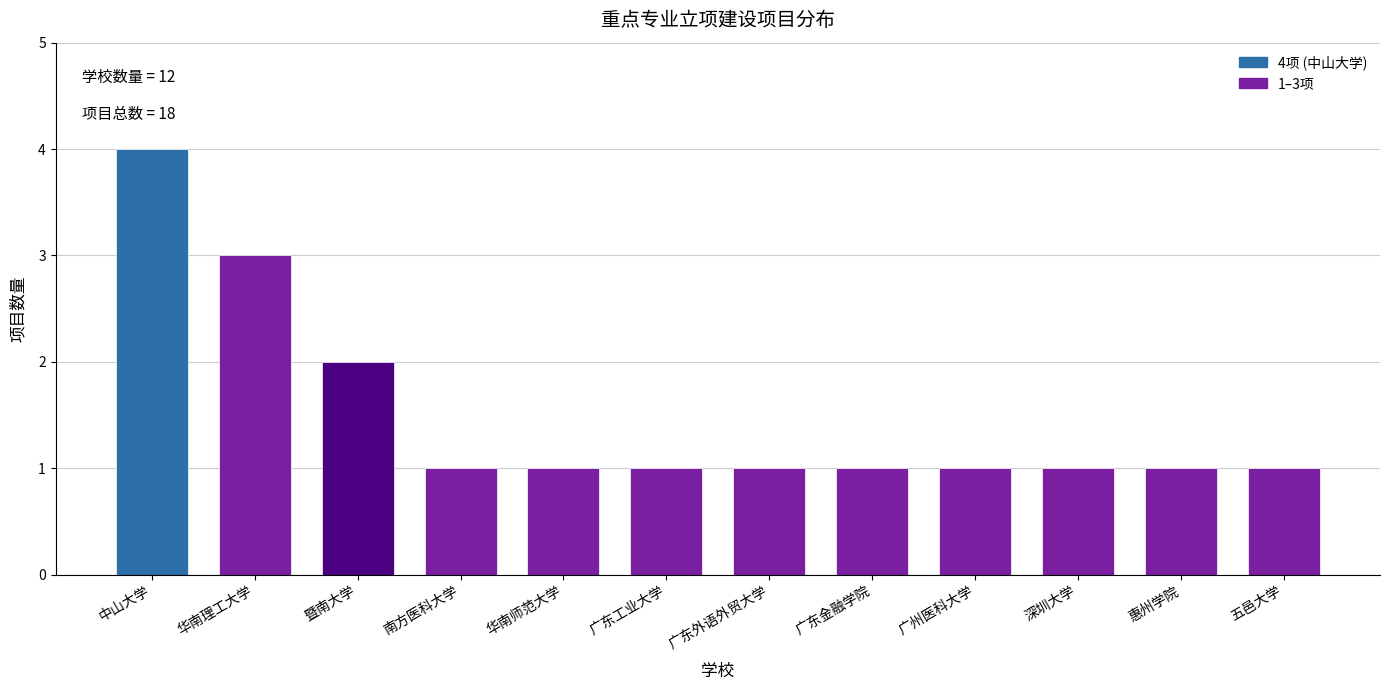

Reading left to right, what are all the values shown in this chart?

中山大学=4	华南理工大学=3	暨南大学=2	南方医科大学=1	华南师范大学=1	广东工业大学=1	广东外语外贸大学=1	广东金融学院=1	广州医科大学=1	深圳大学=1	惠州学院=1	五邑大学=1